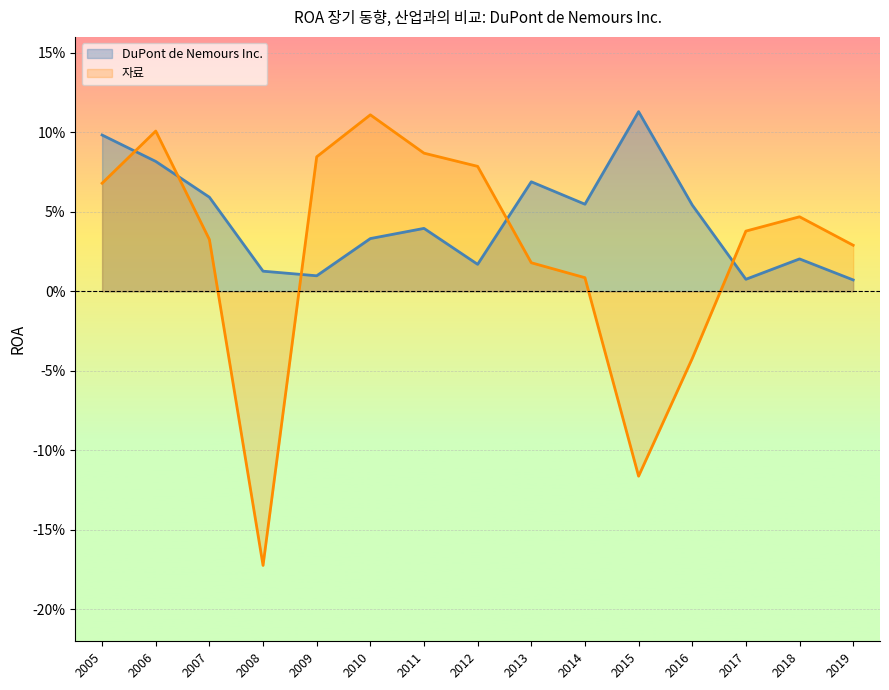

Reading right to left, transcribe all the data shown in this chart.

DuPont de Nemours Inc.: 2019=0.0	2018=0.0	2017=0.0	2016=0.1	2015=0.1	2014=0.1	2013=0.1	2012=0.0	2011=0.0	2010=0.0	2009=0.0	2008=0.0	2007=0.1	2006=0.1	2005=0.1
자료: 2019=0.0	2018=0.0	2017=0.0	2016=-0.0	2015=-0.1	2014=0.0	2013=0.0	2012=0.1	2011=0.1	2010=0.1	2009=0.1	2008=-0.2	2007=0.0	2006=0.1	2005=0.1